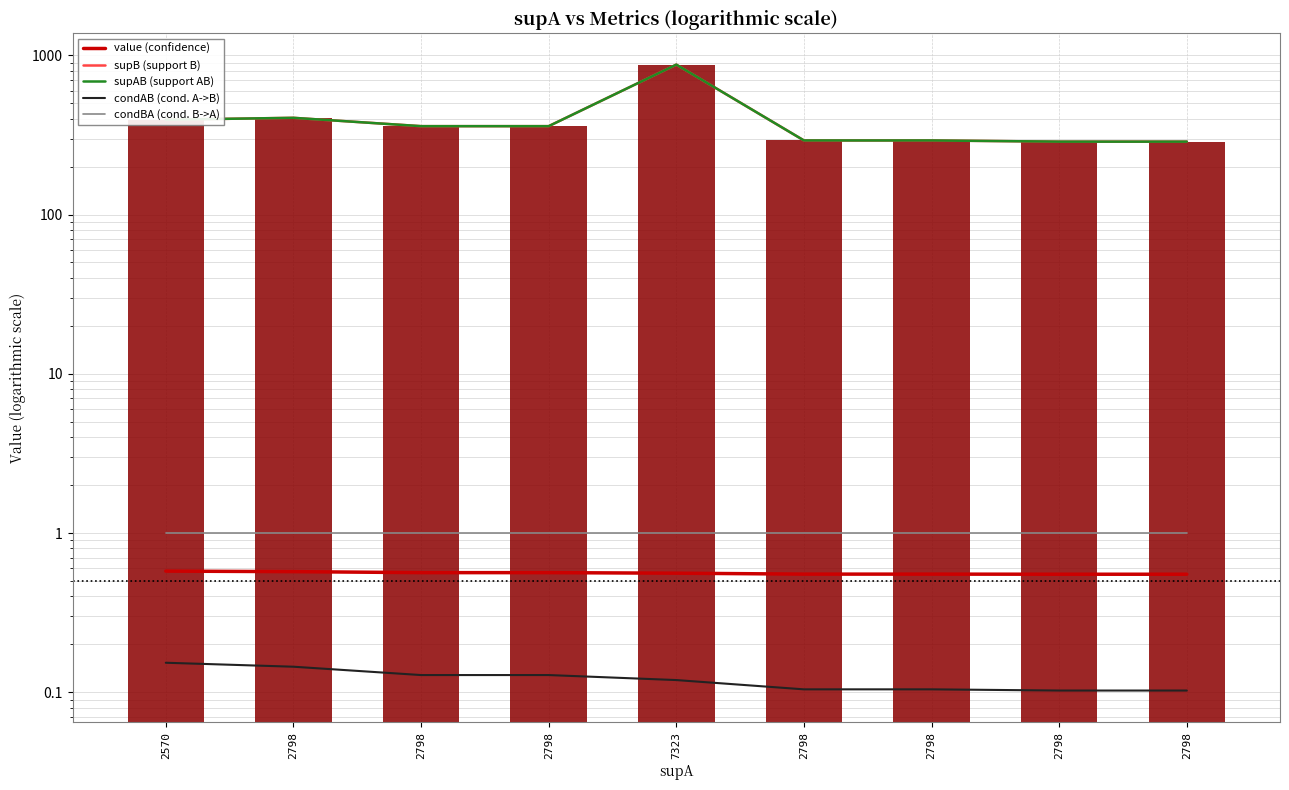

At 2570, list the series in order from largest to smallest.

supB (support B), supAB (support AB), condBA (cond. B->A), value (confidence), condAB (cond. A->B)